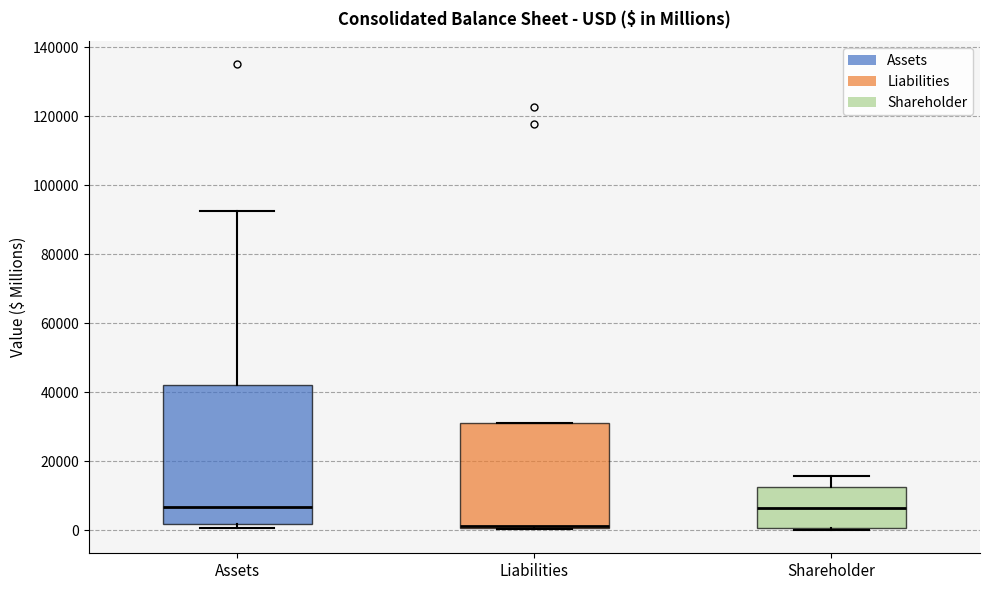

Which box is the tallest, from its lower edge to its upper edge?

Assets